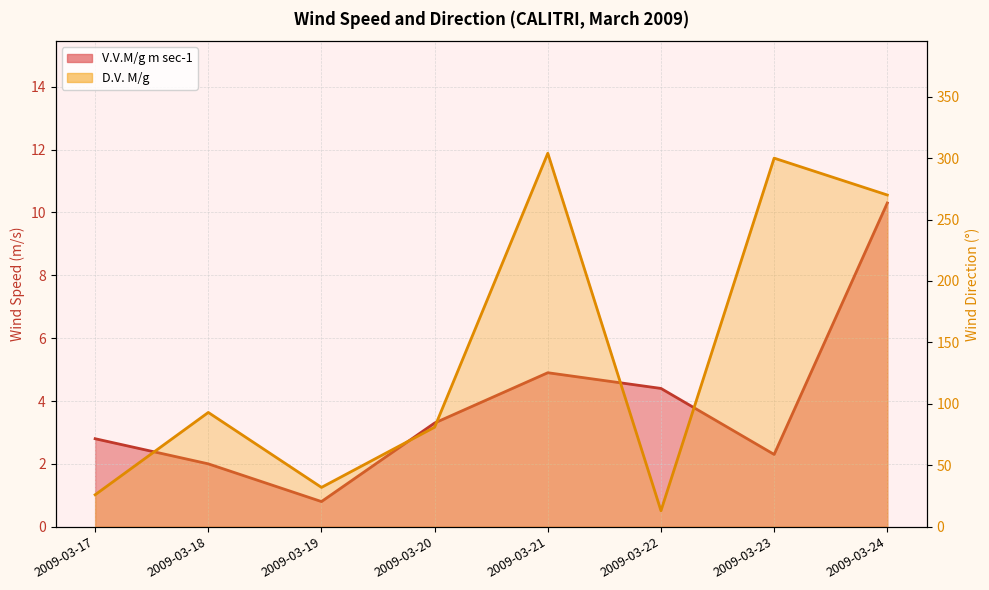

Which series changed the most between 2009-03-19 and 2009-03-22?

D.V. M/g